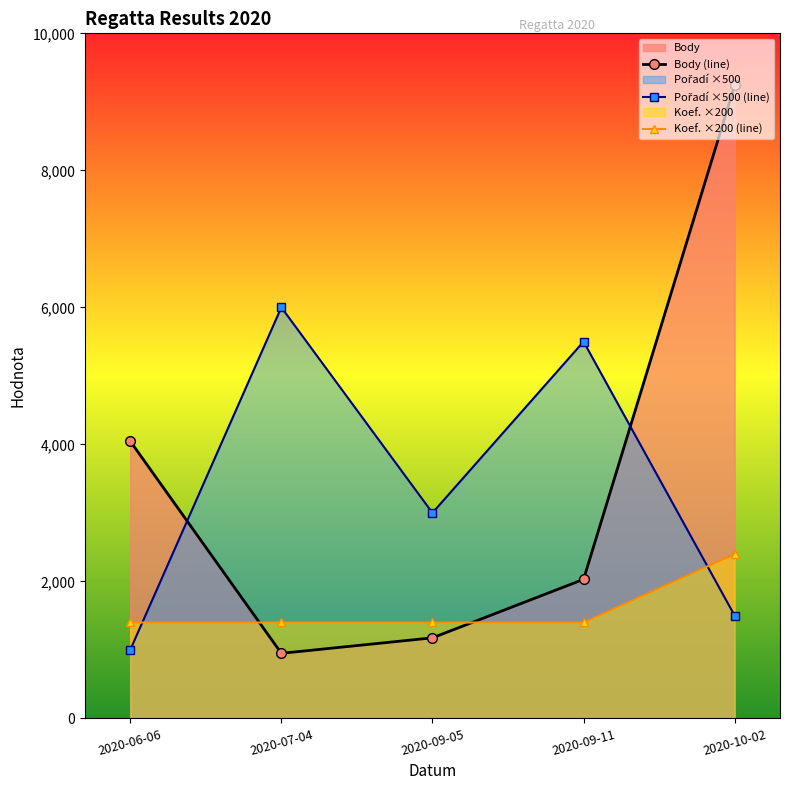

After their last crossing, which series has the higher values: Koef. ×200 (line) or Body (line)?

Body (line)